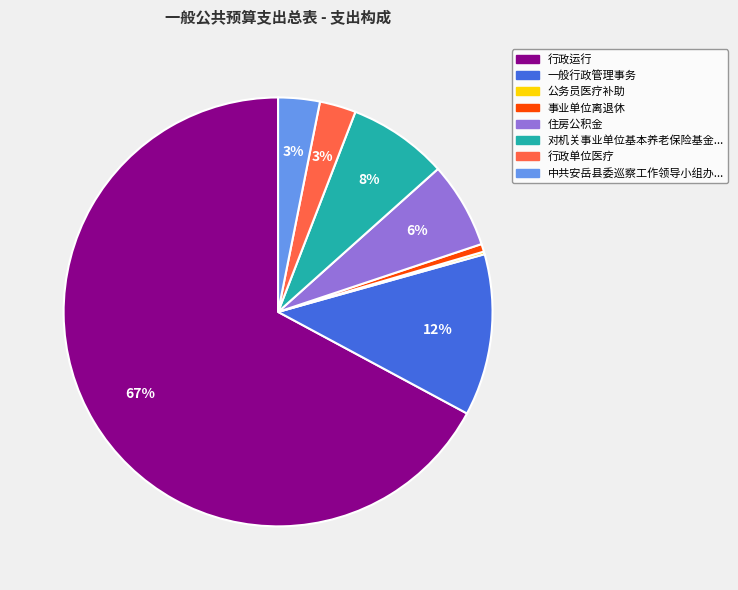

Is there a majority slice in this chart?

Yes